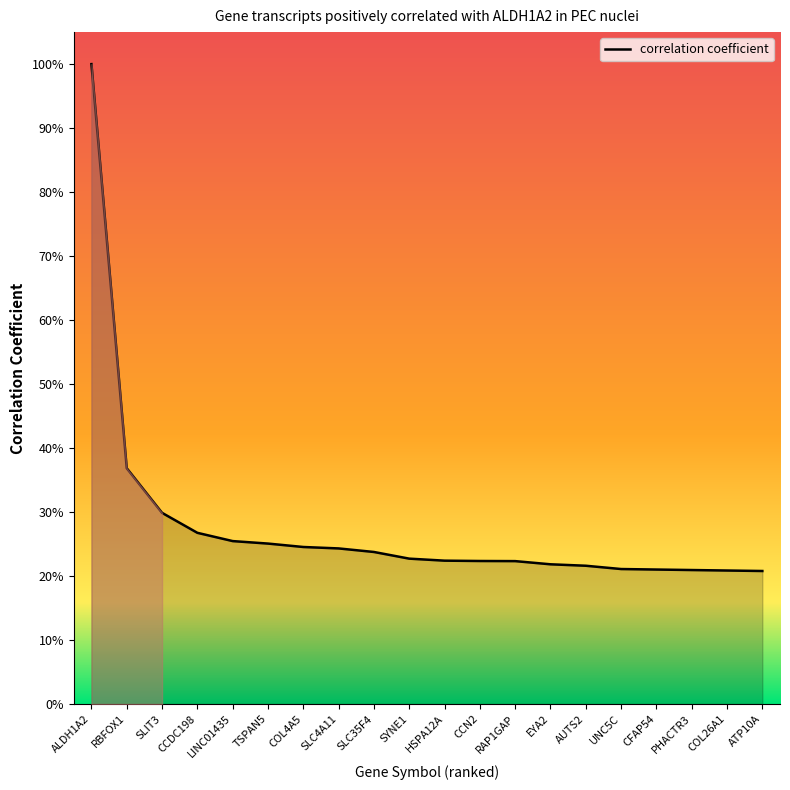

What is the sum of the values at COL26A1 and COL4A5?

0.5